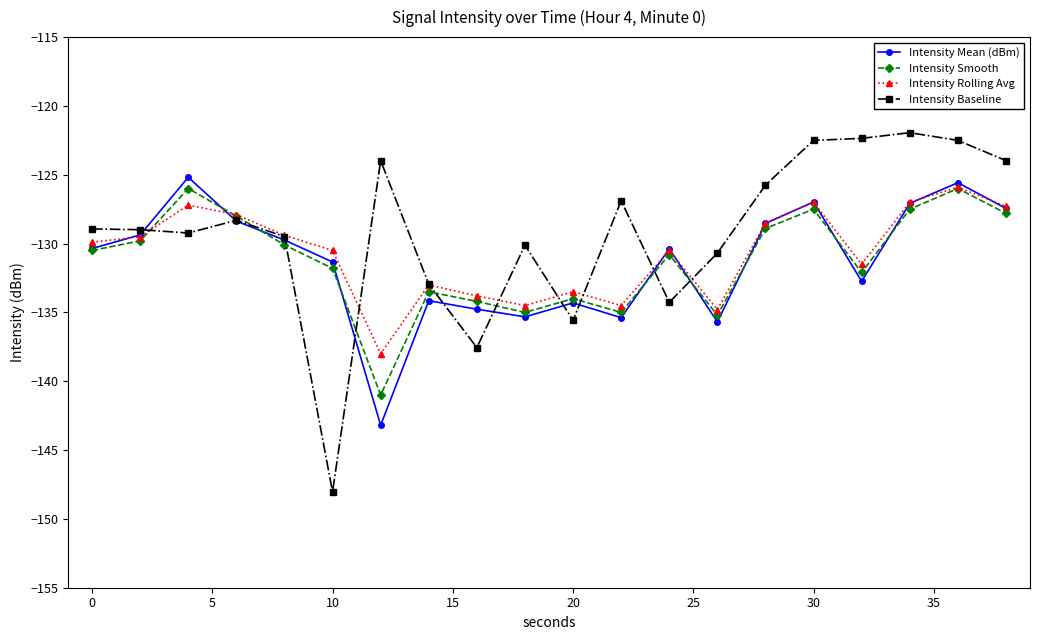

What is the value of the Intensity Mean (dBm) point at the 13th from the left?

-130.4